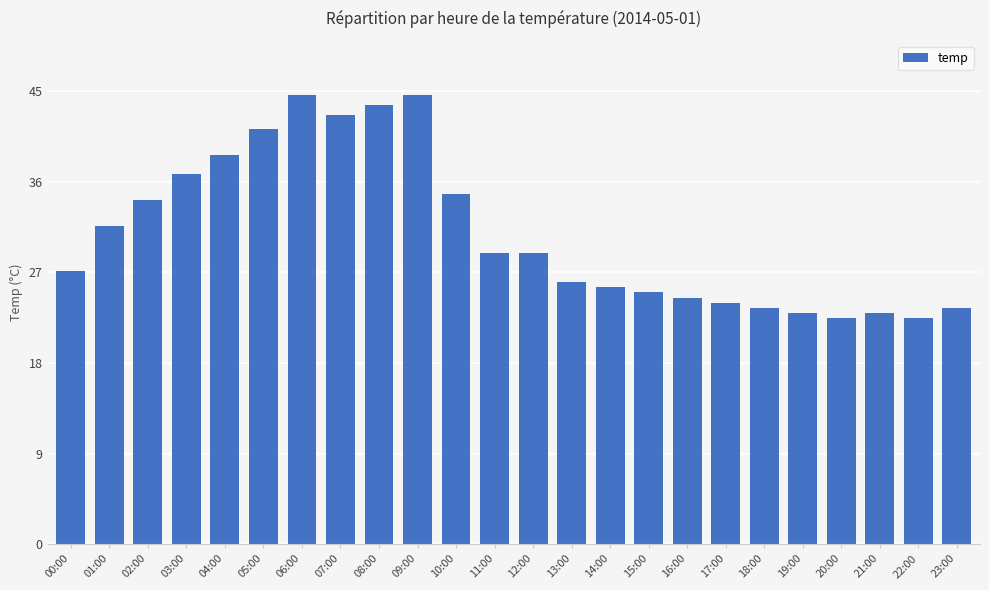

Which has a higher value, 14:00 or 12:00?

12:00